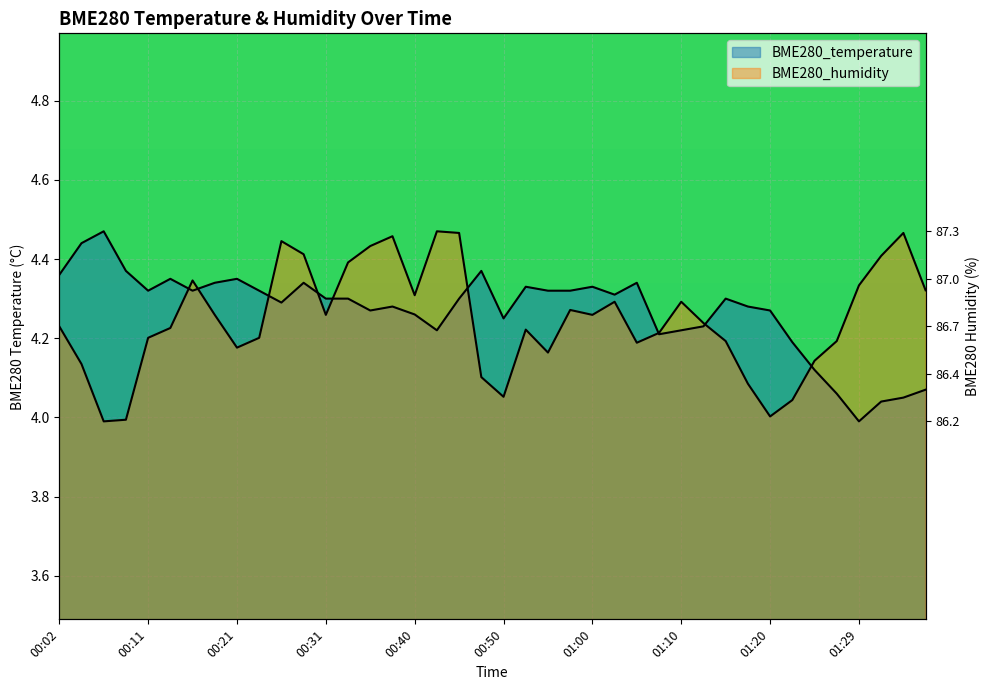

What is the difference between the second highest and minimum values in the BME280_temperature series?

0.5